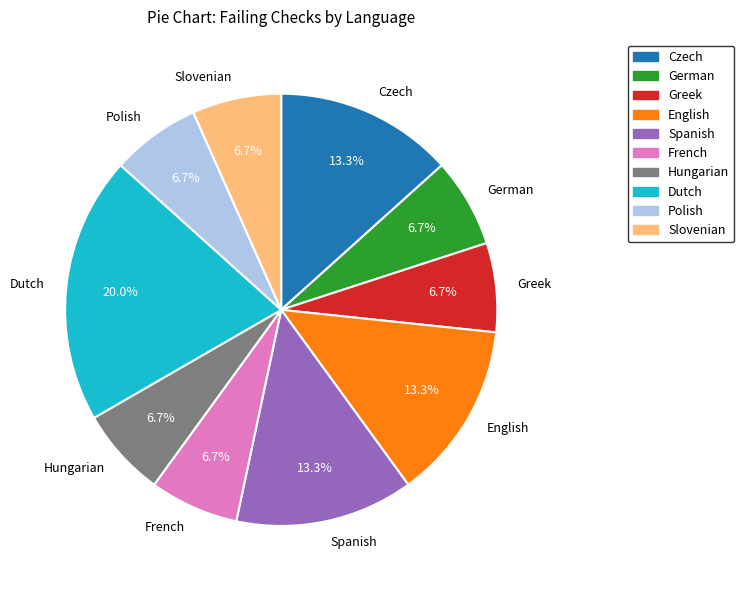

True or false: German accounts for 18% of the total.

False